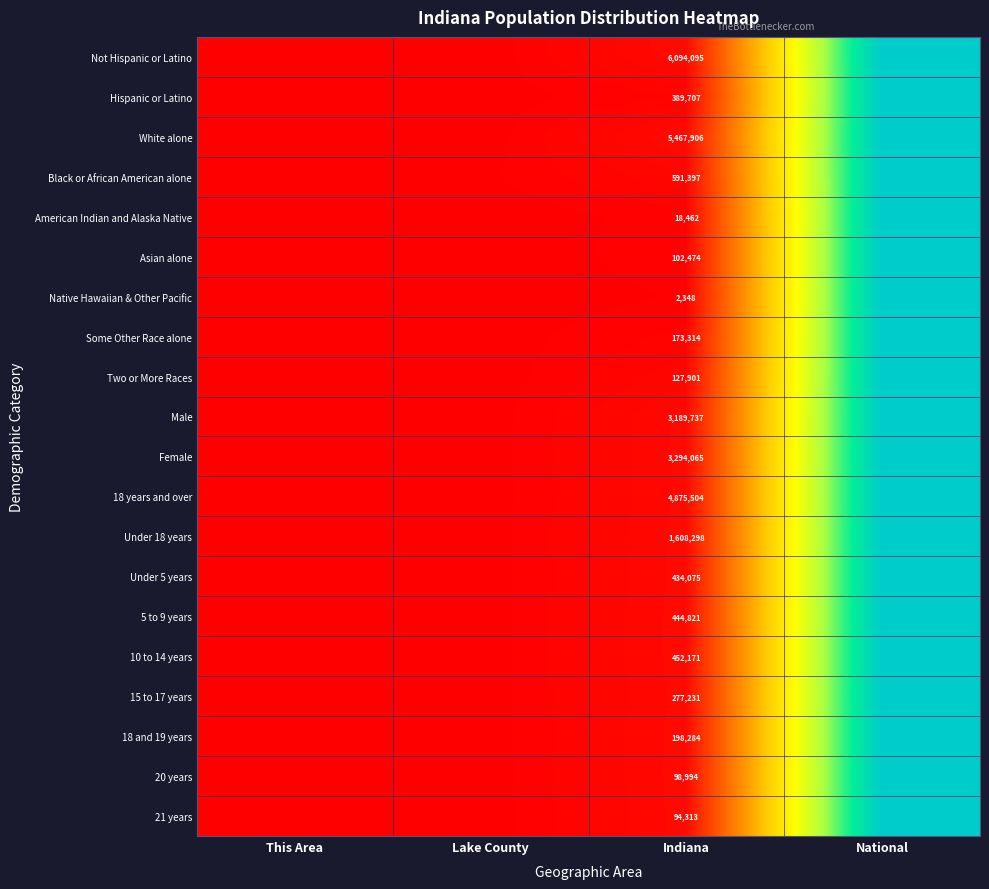

What is the total value across all series at National?

20.0